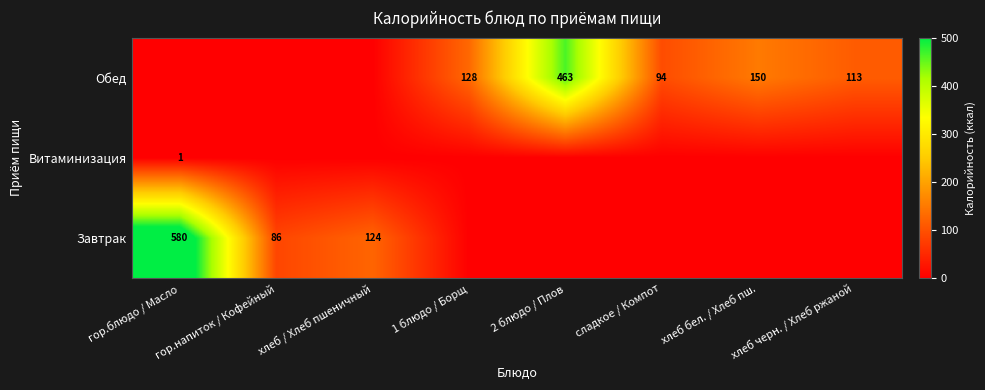

The Завтрак series shows 201 at хлеб / Хлеб пшеничный. True or false?

False